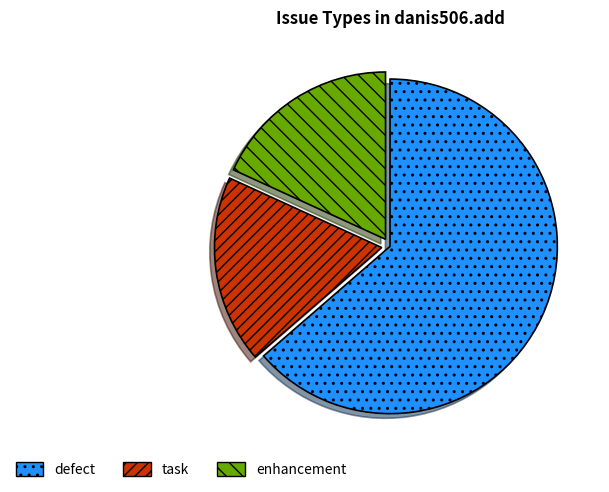

Which has a higher value, defect or enhancement?

defect